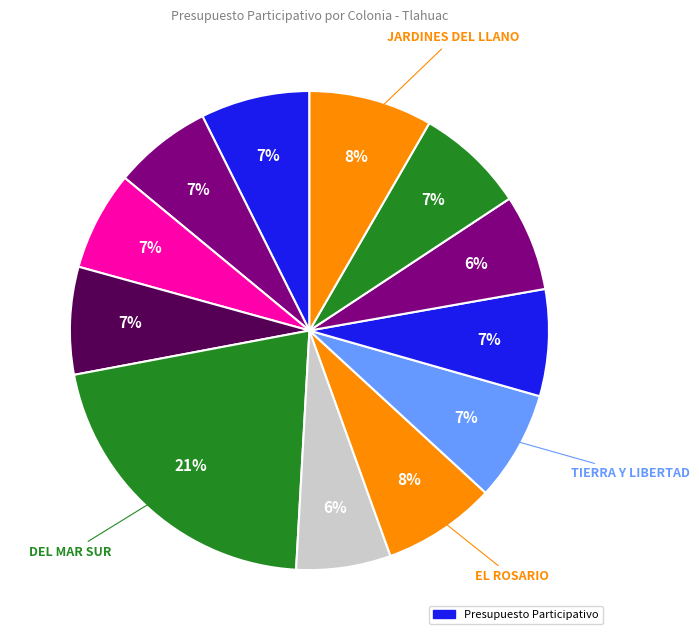

Count the number of slices in the pie.

12